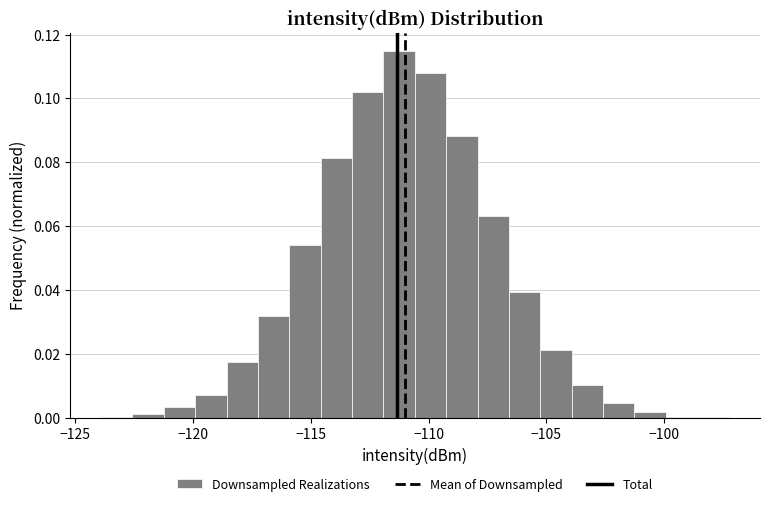

Around what value on the x-axis is the tallest bar? Give the approximate position of its centre, as read against the axis.

-111.5